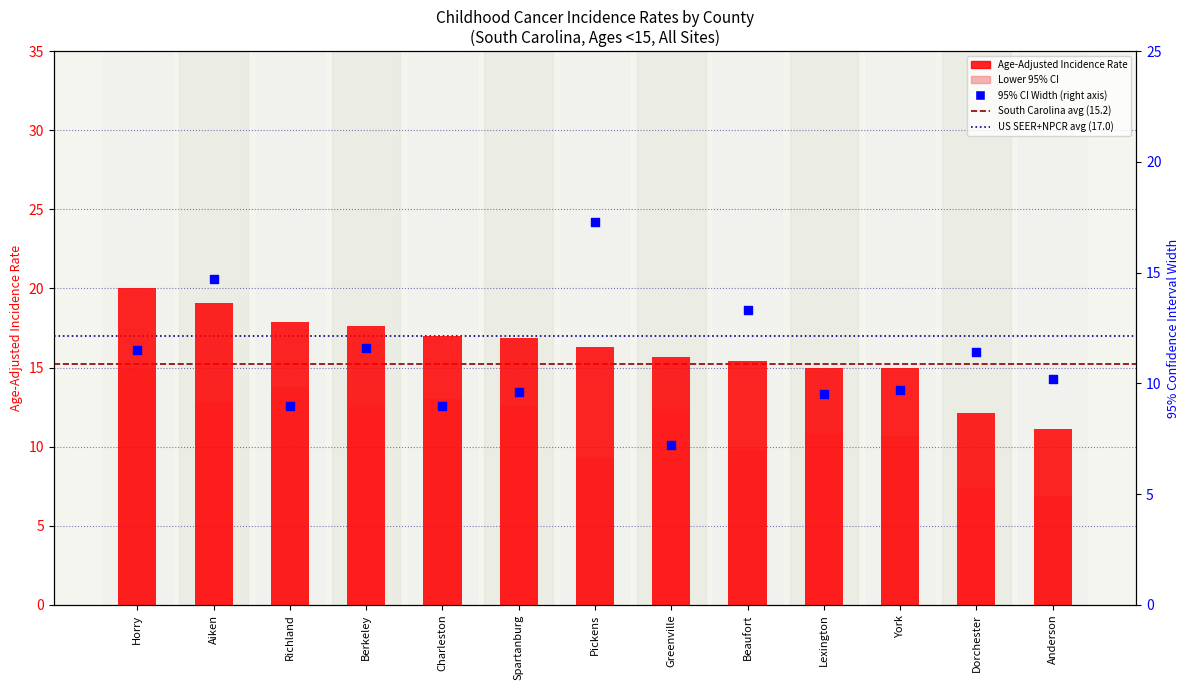

Which series has the largest total across all categories?

Age-Adjusted Incidence Rate